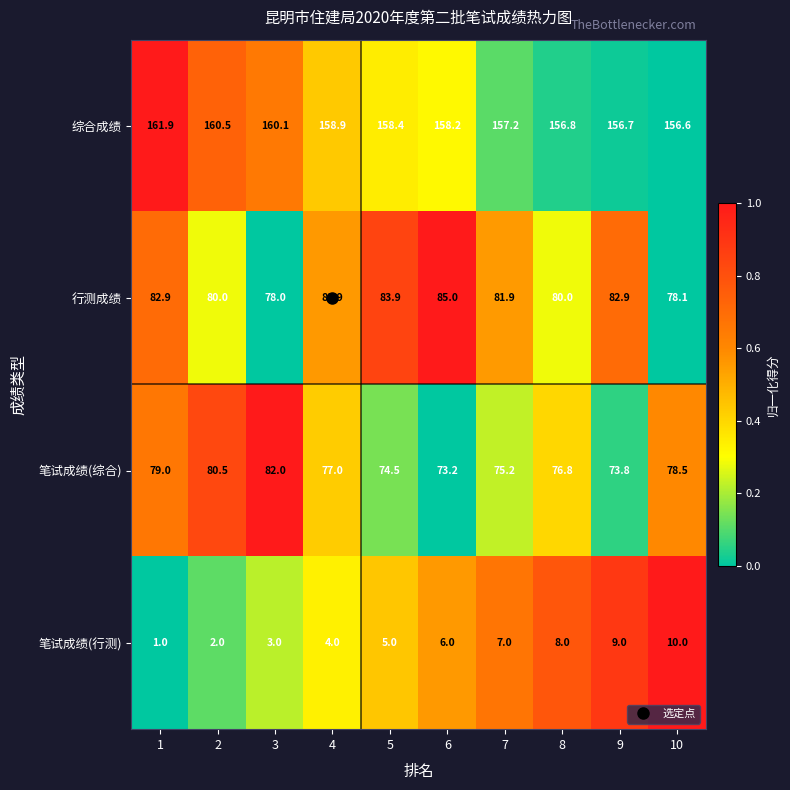

What is the approximate value of 笔试成绩(综合) at 4?

77.0